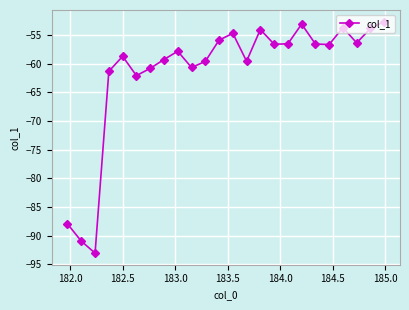

What is the maximum value shown in the chart?

-52.6